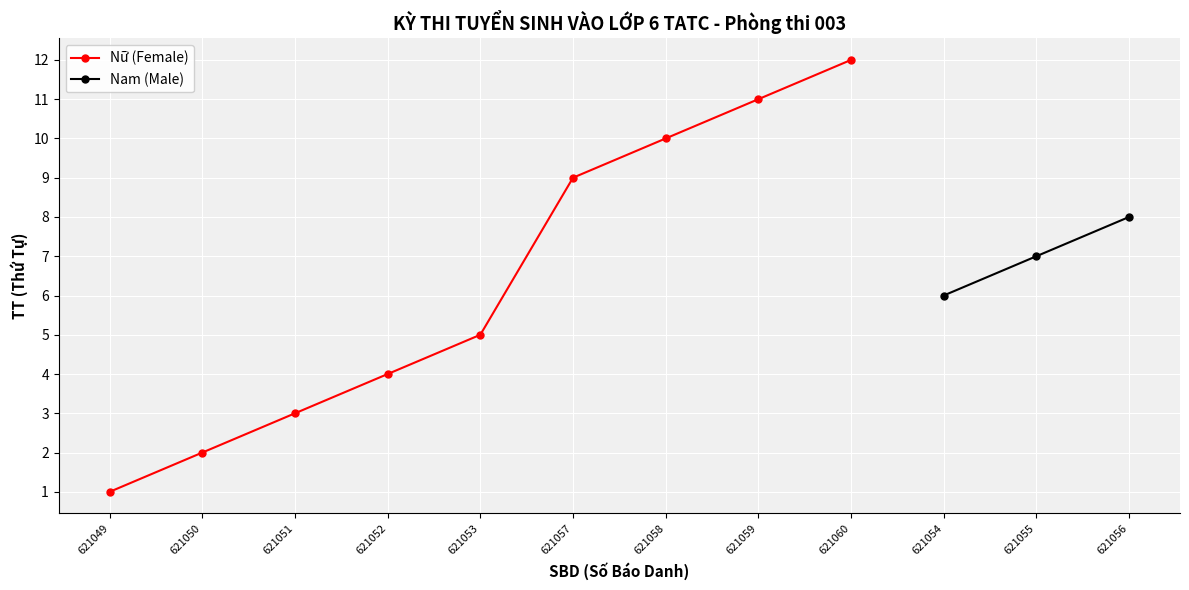

Which category has the lowest value across all series?

621049